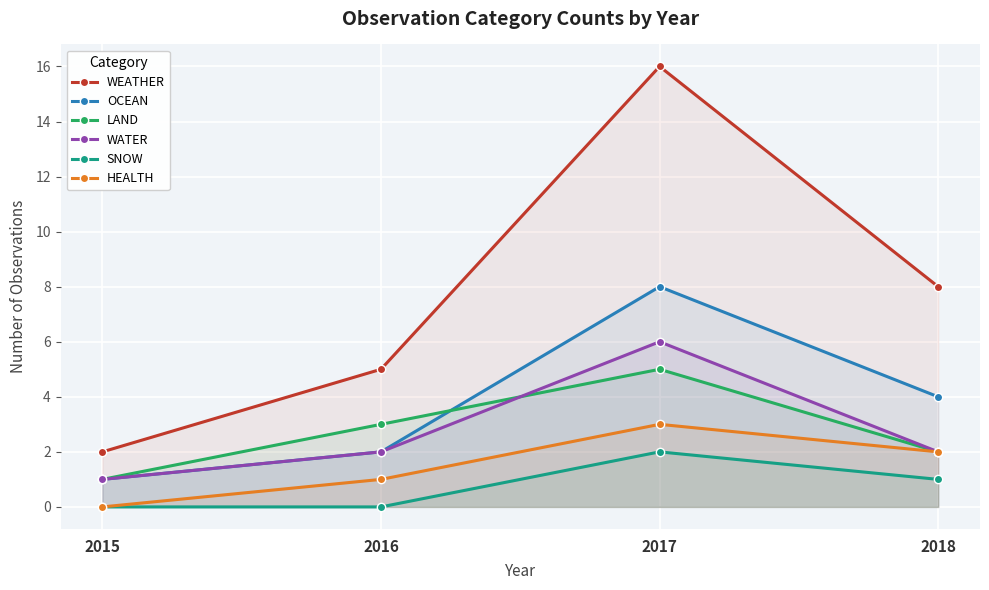

The SNOW series shows 1 at 2018. True or false?

False